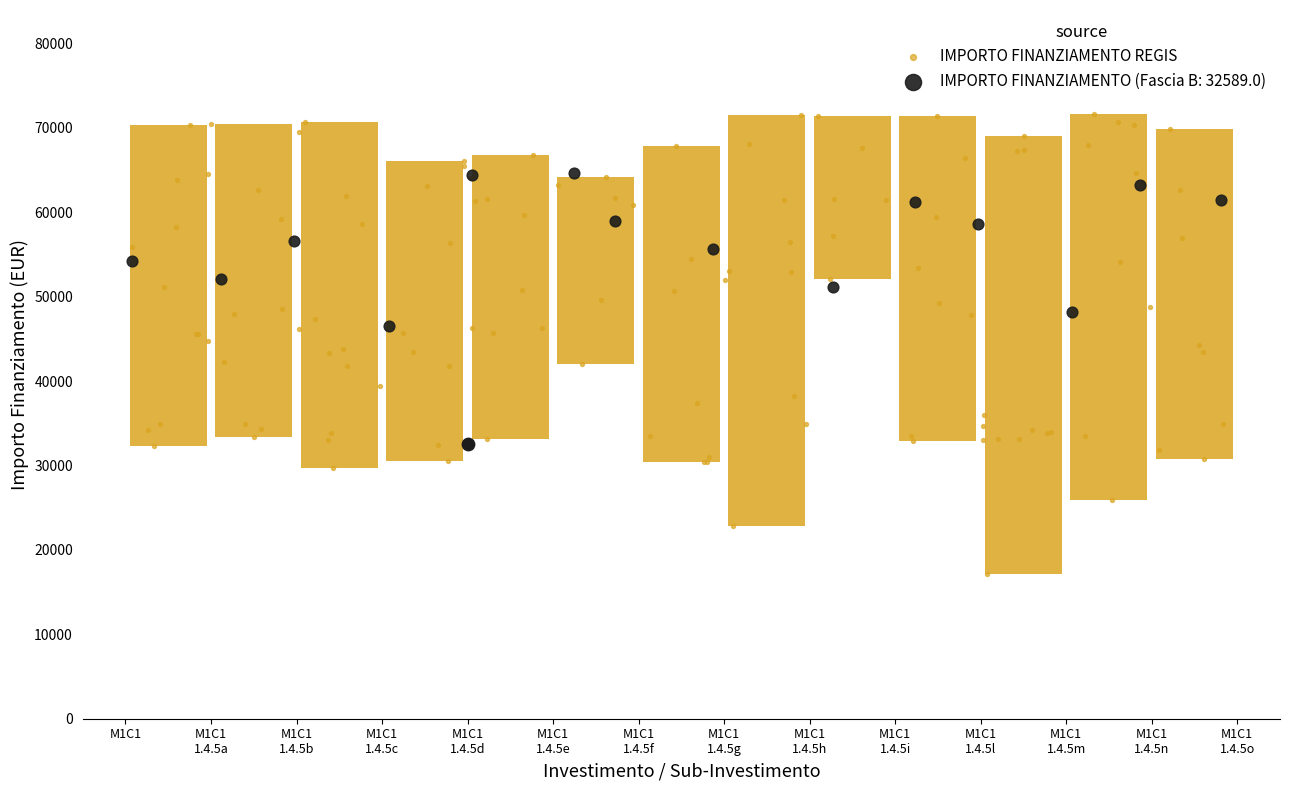

At how many categories does at least one series exceed 50969?

14